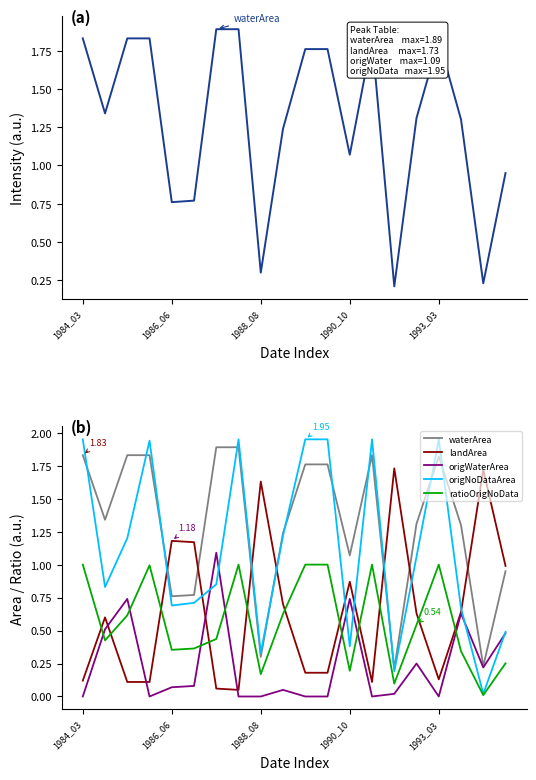

How many times do origWaterArea and ratioOrigNoData cross each other?

7